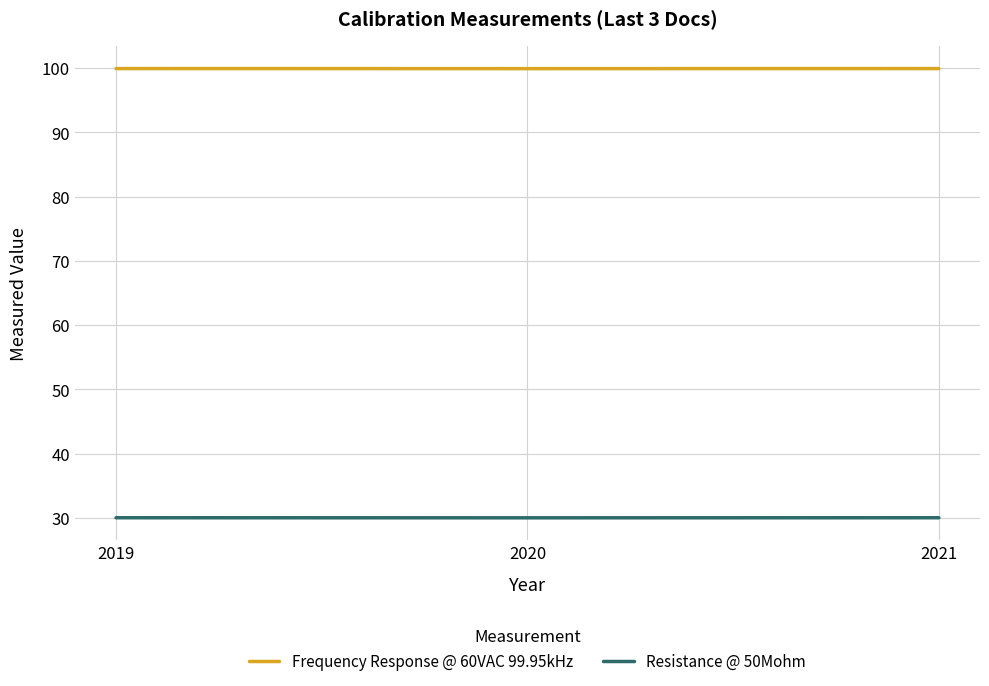

Which series has the largest range (max minus min)?

Frequency Response @ 60VAC 99.95kHz